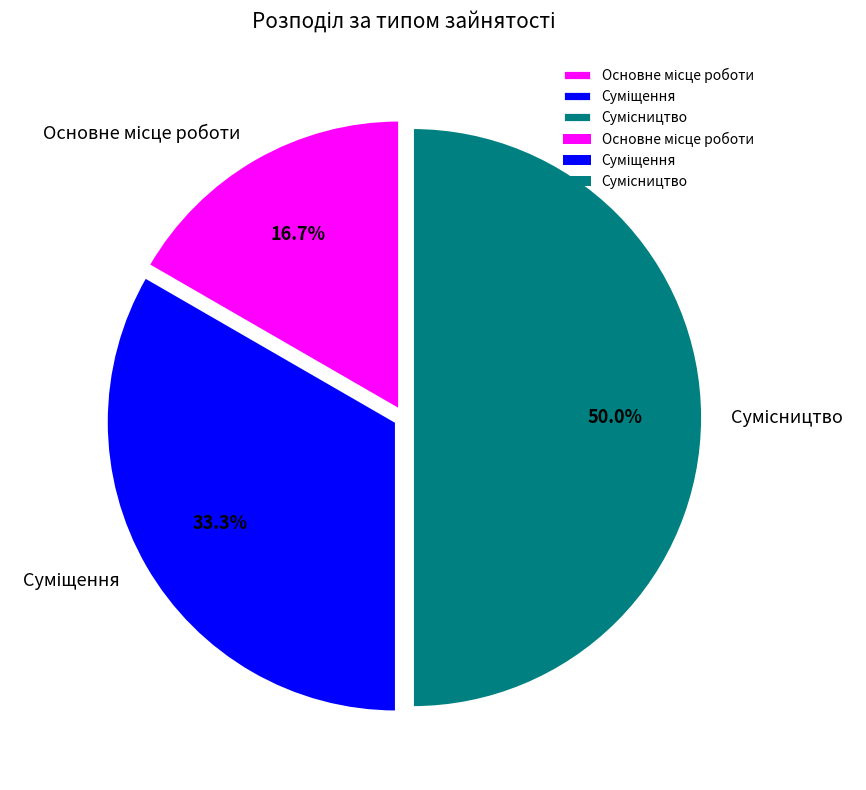

What is the total percentage of Сумісництво and Суміщення?

83.3%